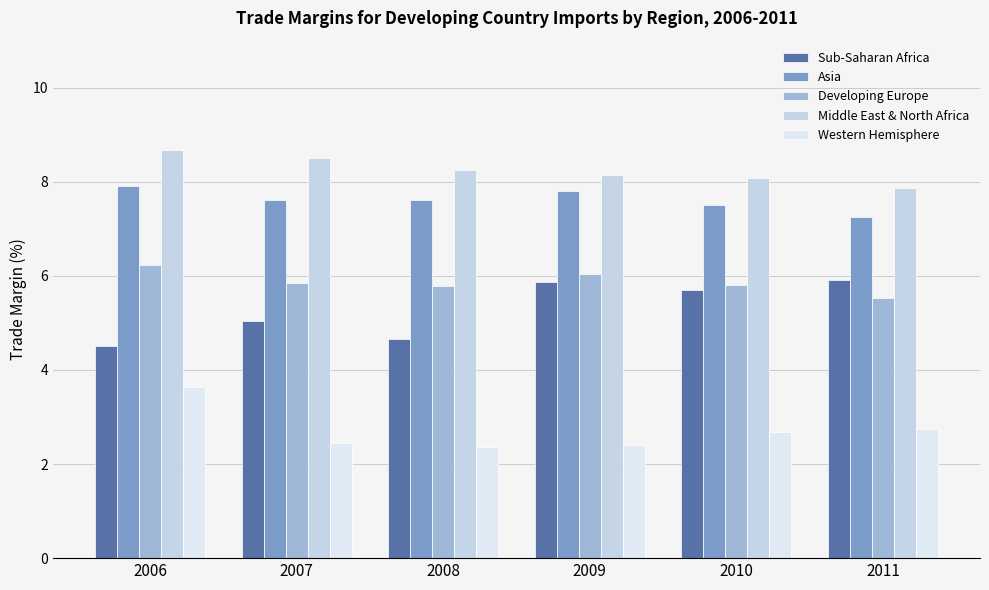

How many distinct data groups are displayed?

5